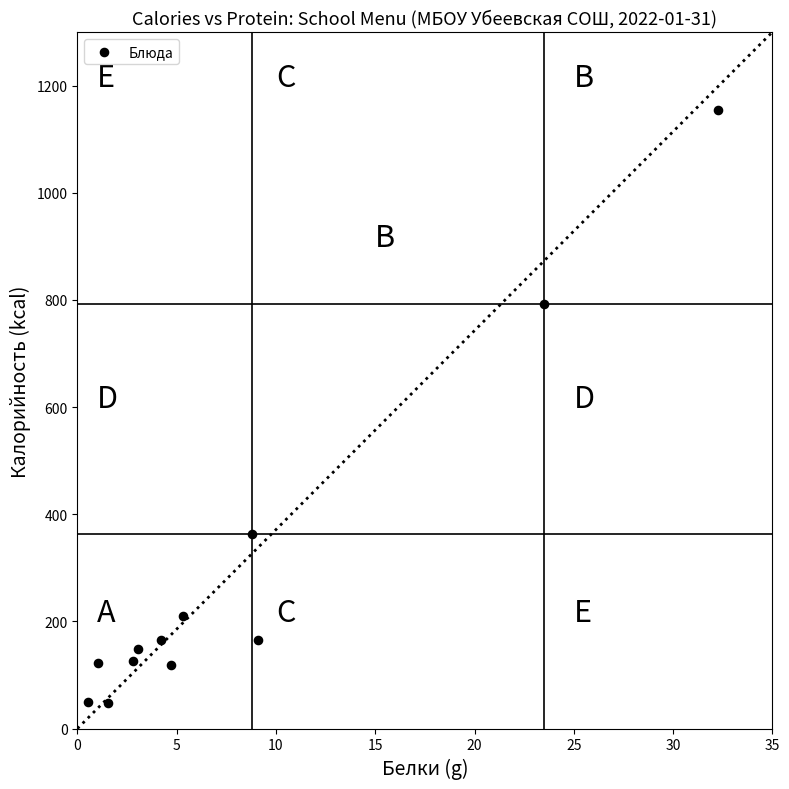

What is the average Y value?

289